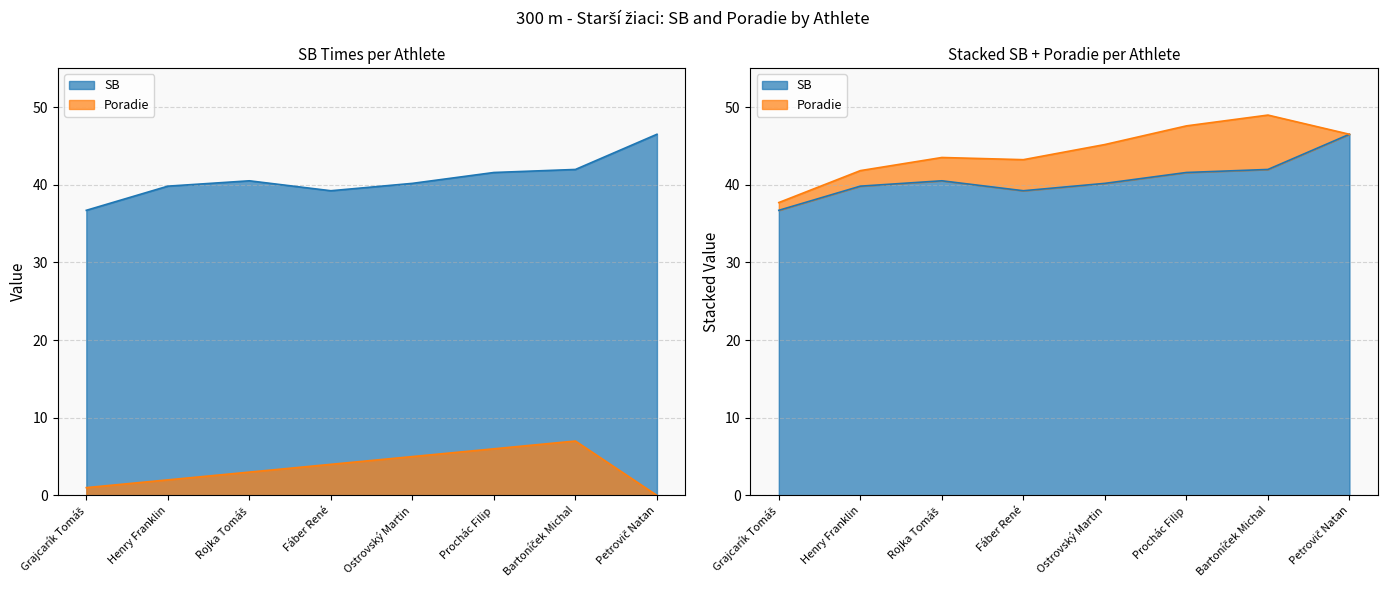

List the labels in order of SB value, largest first.

Petrovič Natan, Bartoníček Michal, Prochác Filip, Rojka Tomáš, Ostrovský Martin, Henry Franklin, Fáber René, Grajcarík Tomáš